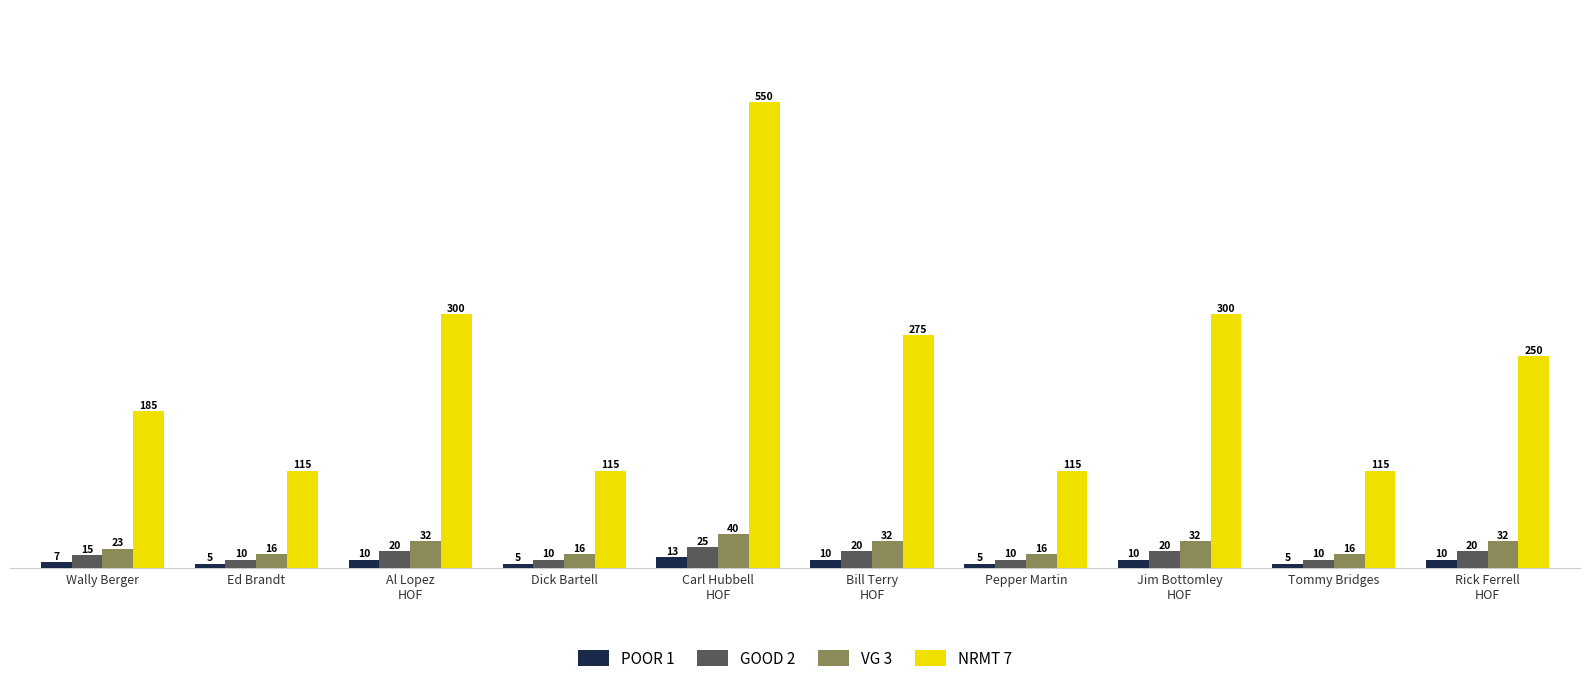

How many data points in POOR 1 are less than 10?

5